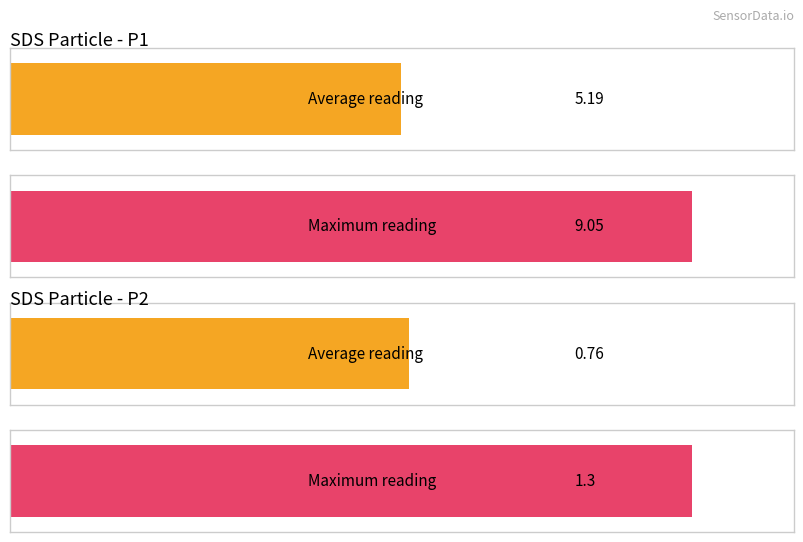

How many data points in Maximum utilization are less than 9?

1